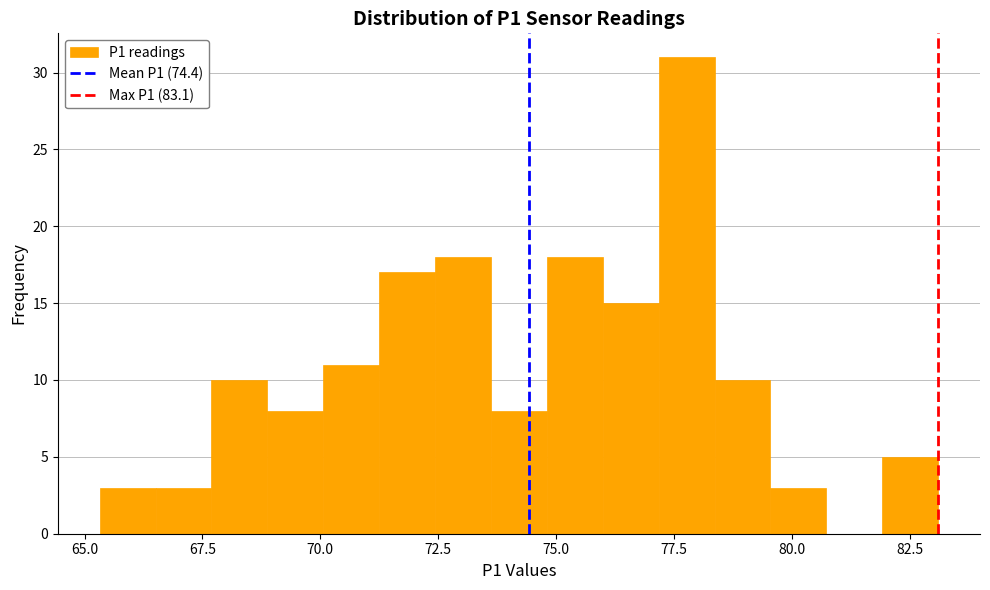

Read against the x-axis, roughly where is the centre of the tallest bar?

78.0